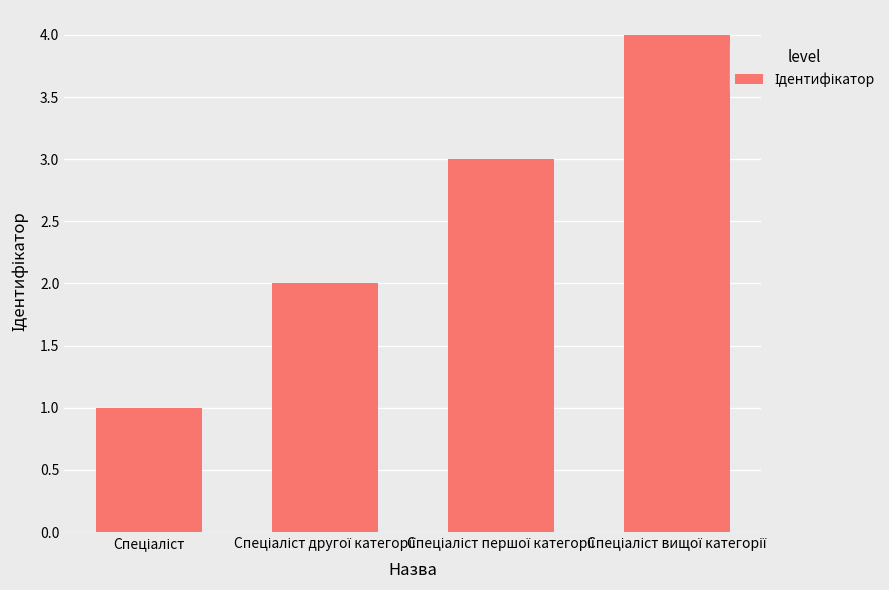

What is the maximum value shown in the chart?

4